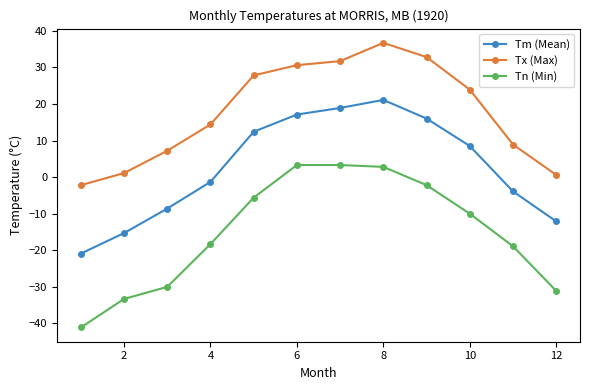

What is the difference between the second highest and second lowest values in the Tn (Min) series?

36.6